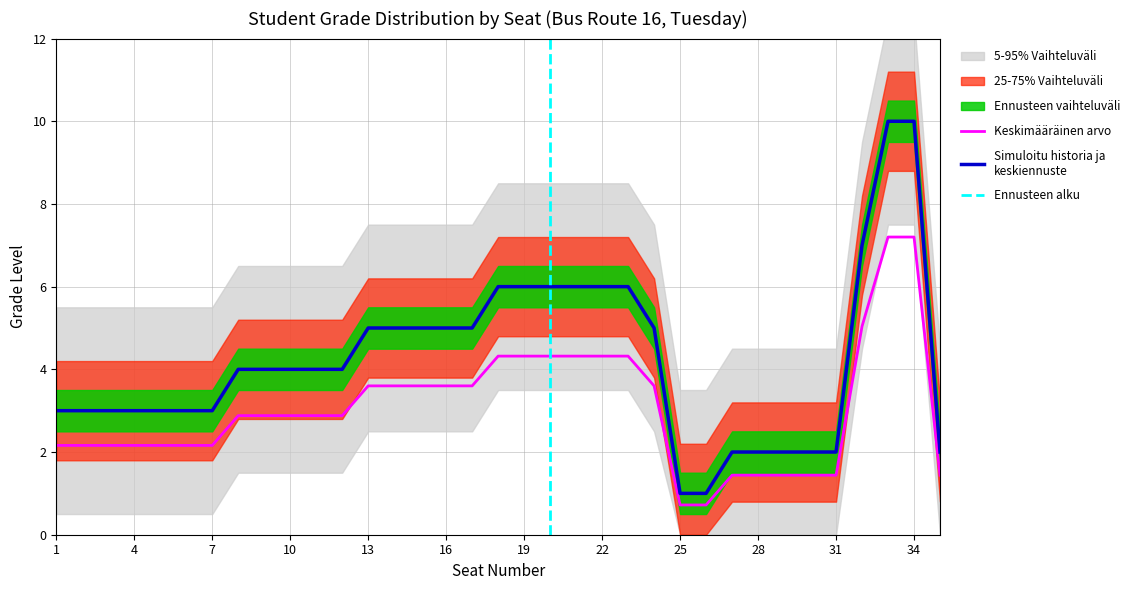

Between 15 and 10, which is larger?

15